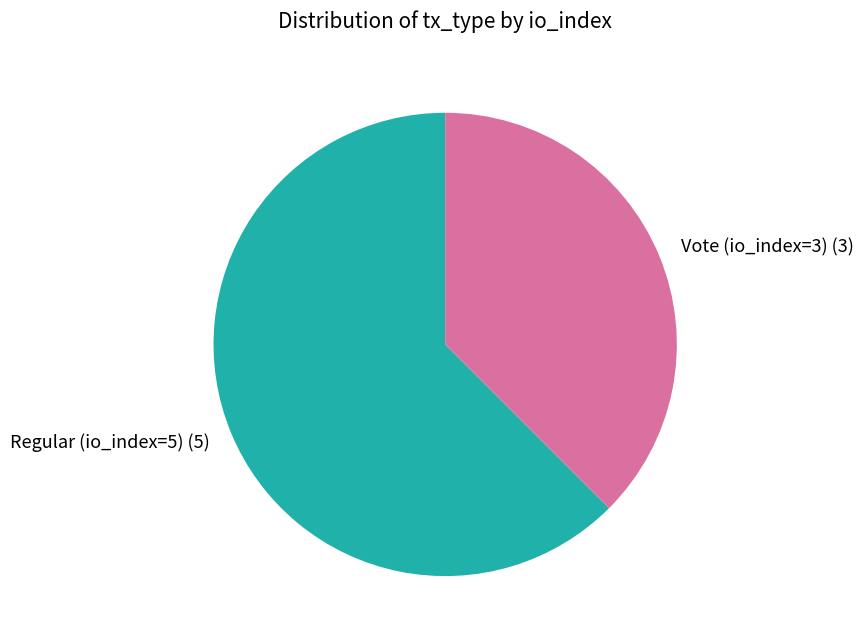

Which category has the biggest portion of the pie?

Regular (io_index=5)